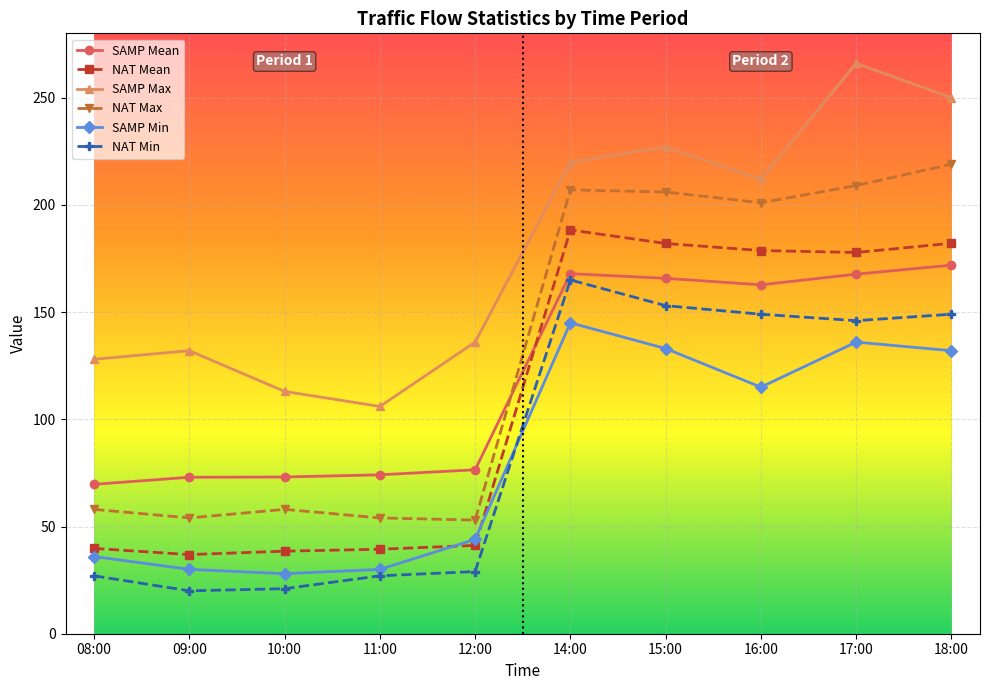

What is the total value across all series at 08:00?

358.5